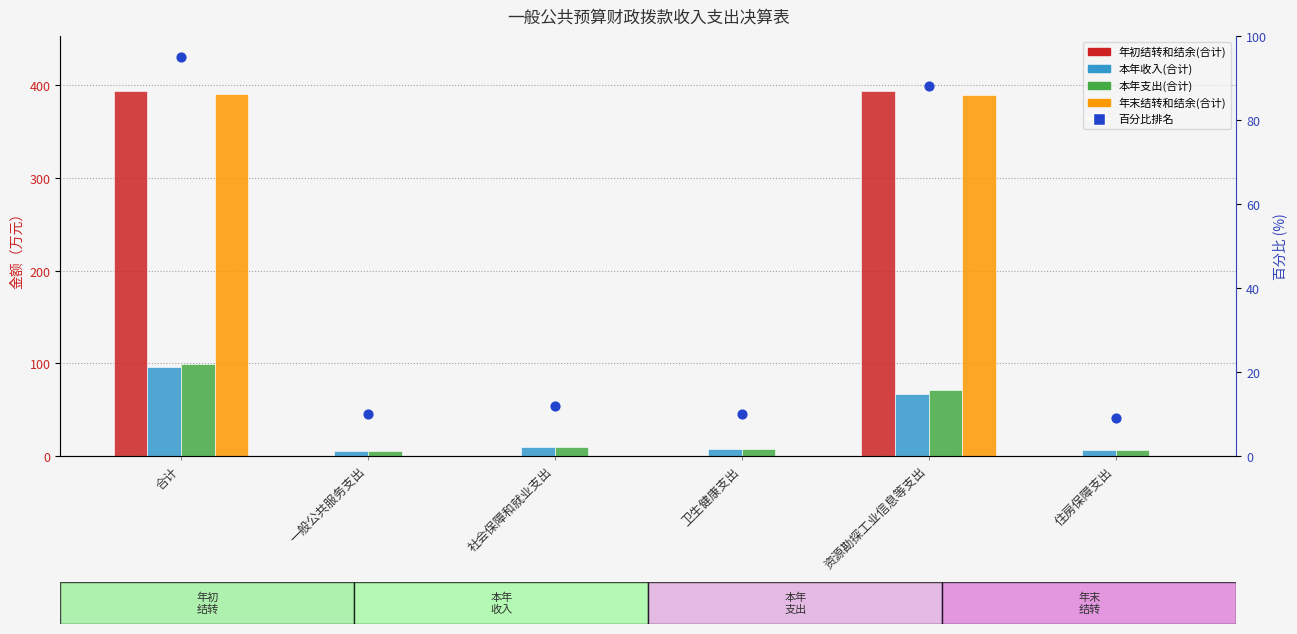

Which series has the largest total across all categories?

年初结转和结余(合计)